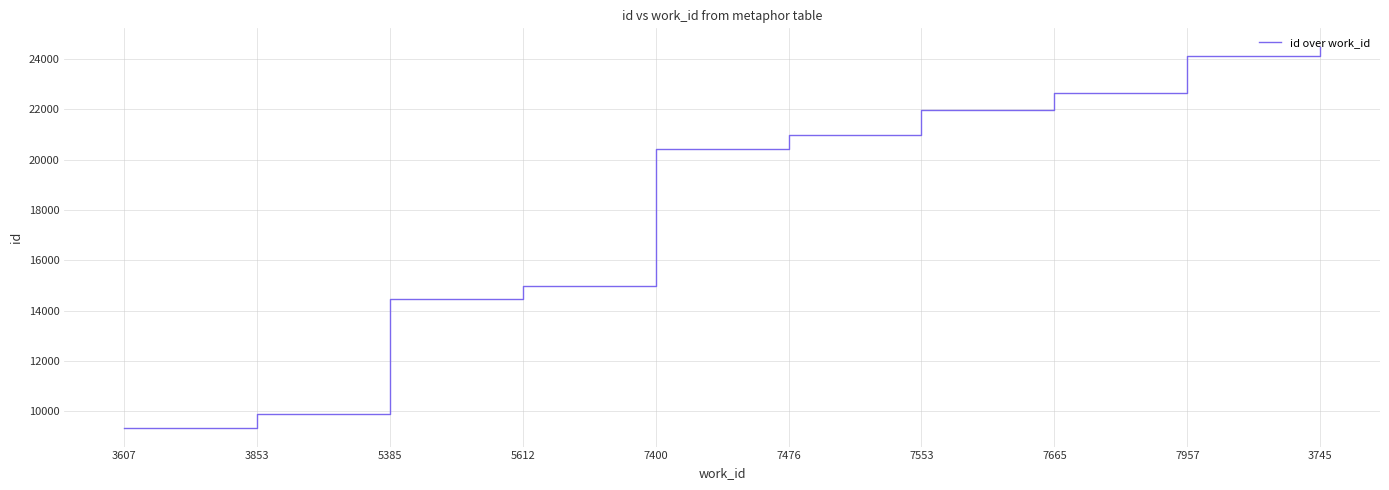

What is the difference between the values at 3607 and 7400?

11057